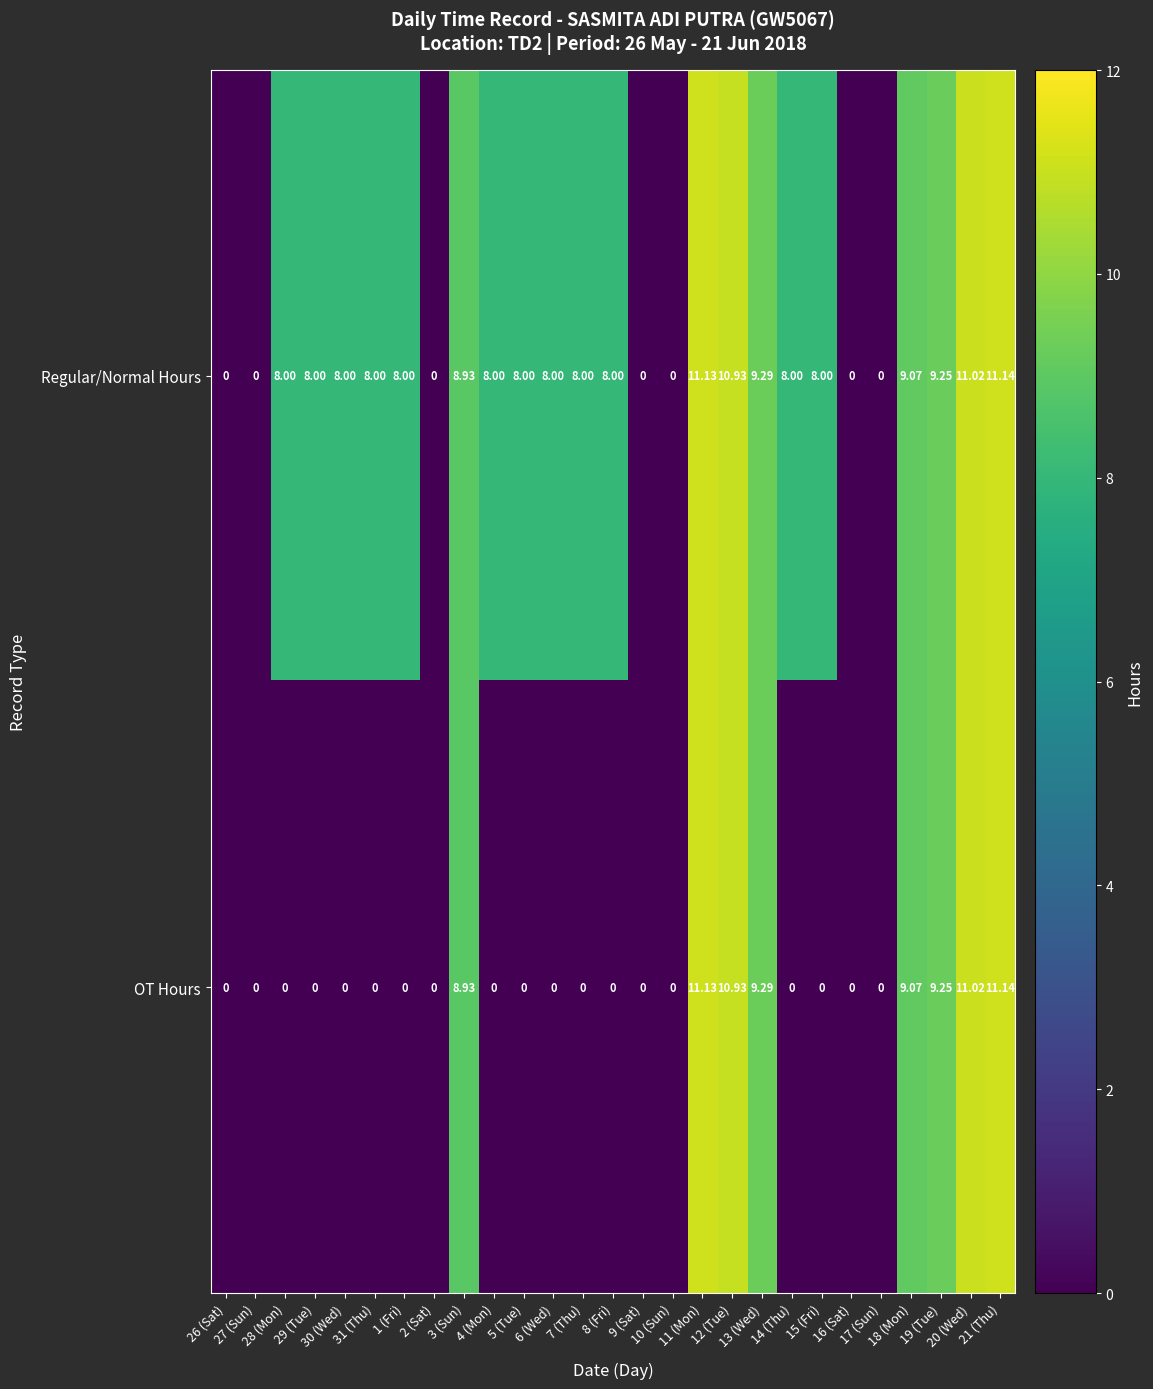

At which category does the chart reach its peak across all series?

21 (Thu)